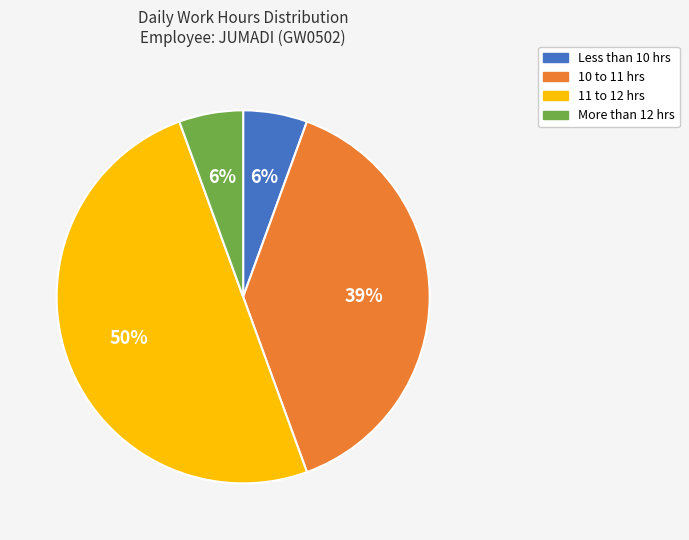

How many segments does this pie chart have?

4